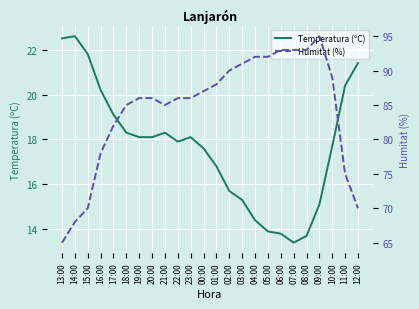

Which series has the largest total across all categories?

Humitat (%)